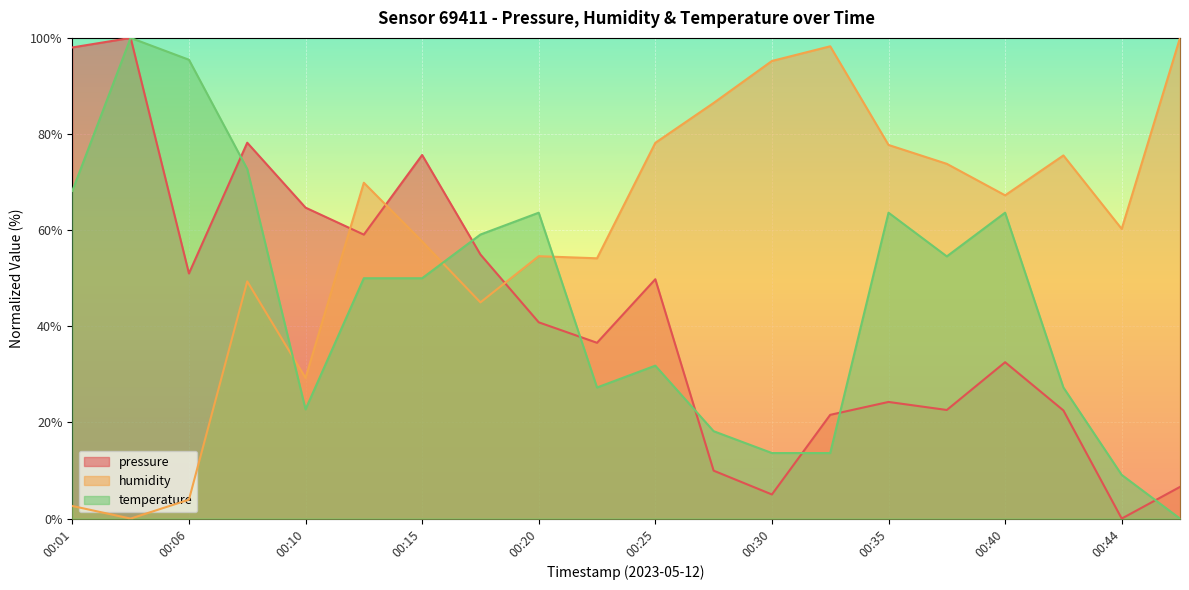

The value of temperature at 00:01 is 121.1. True or false?

False